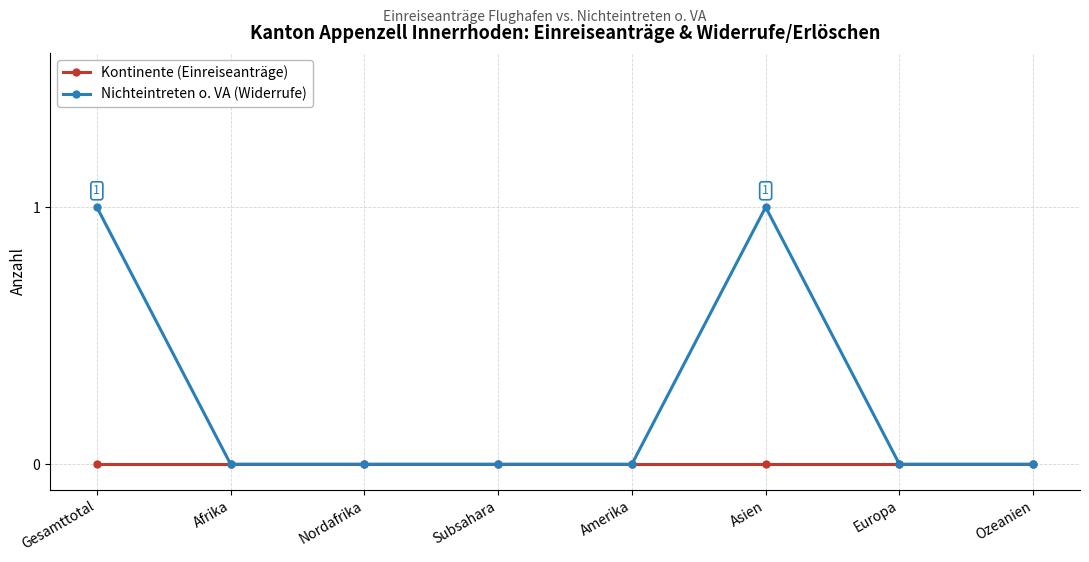

Which series has the largest total across all categories?

Nichteintreten o. VA (Widerrufe)